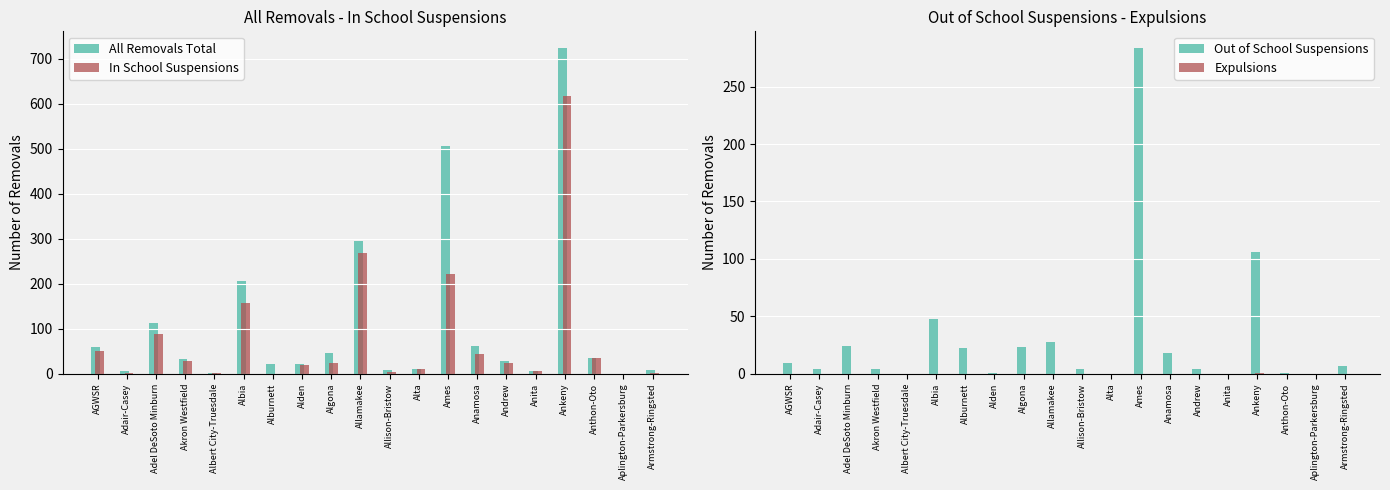

What is the spread (max minus min) of values at Akron Westfield?

32